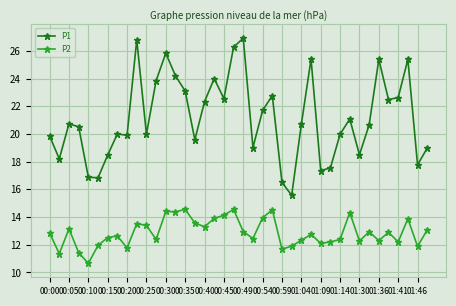

Which series has the largest total across all categories?

P1